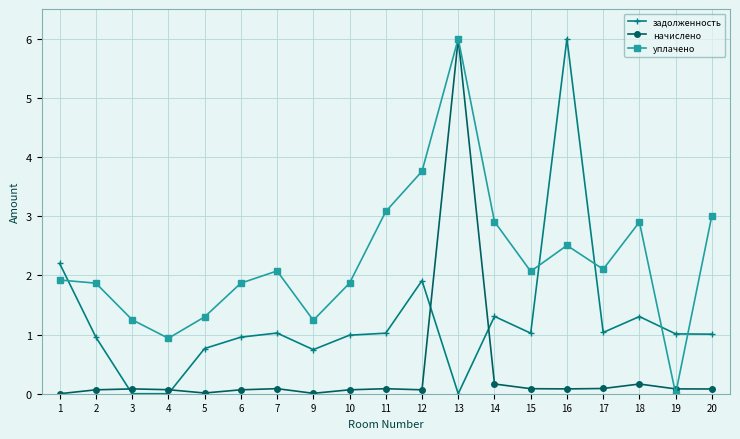

At which category is the sum across all series the highest?

13